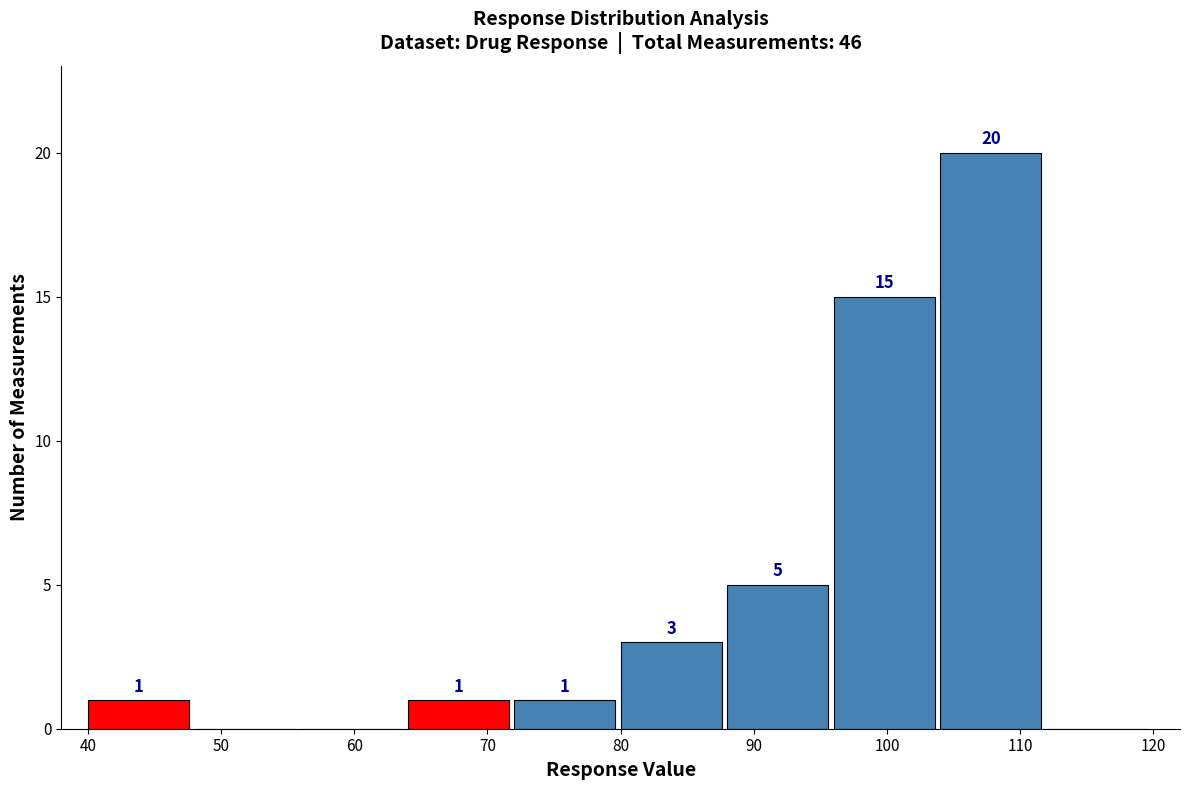

Over which range of the x-axis is the bar tallest?

104 to 112